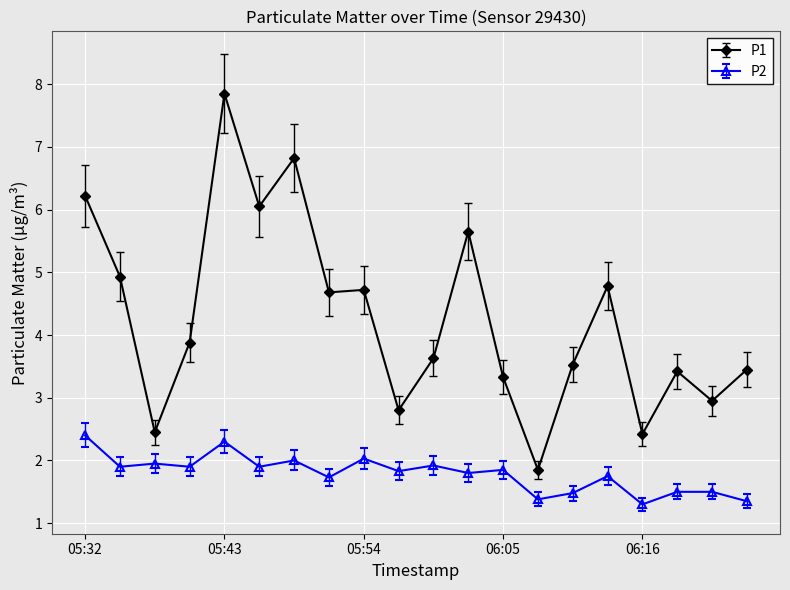

What is the difference between the second highest and minimum values in the P1 series?

5.0